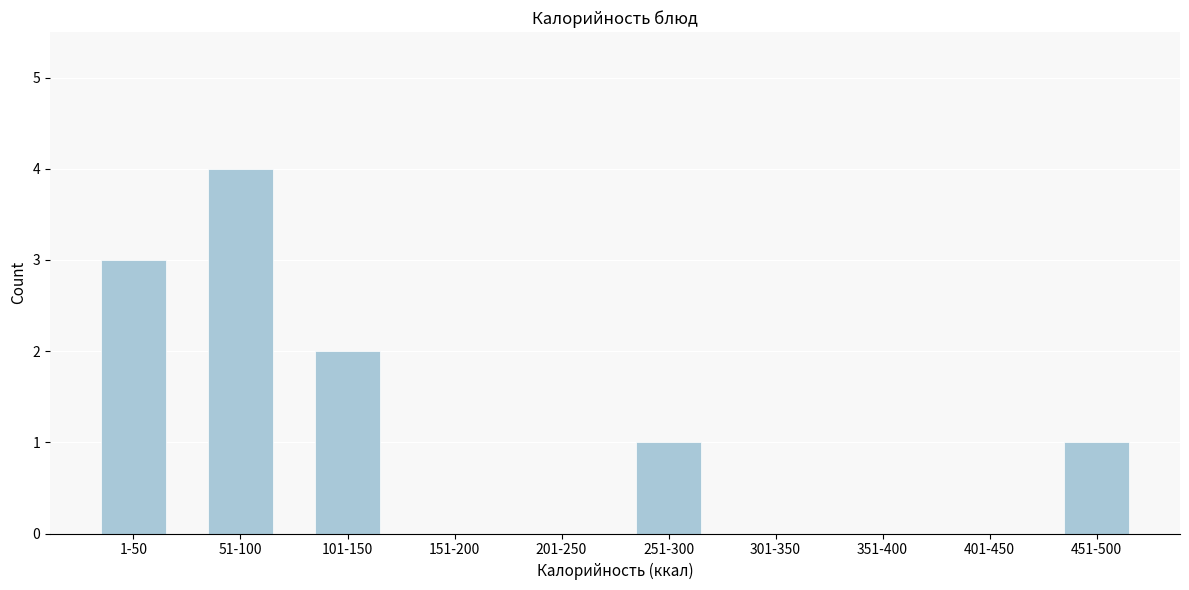

Reading left to right, what are all the values shown in this chart?

1-50=3	51-100=4	101-150=2	151-200=0	201-250=0	251-300=1	301-350=0	351-400=0	401-450=0	451-500=1